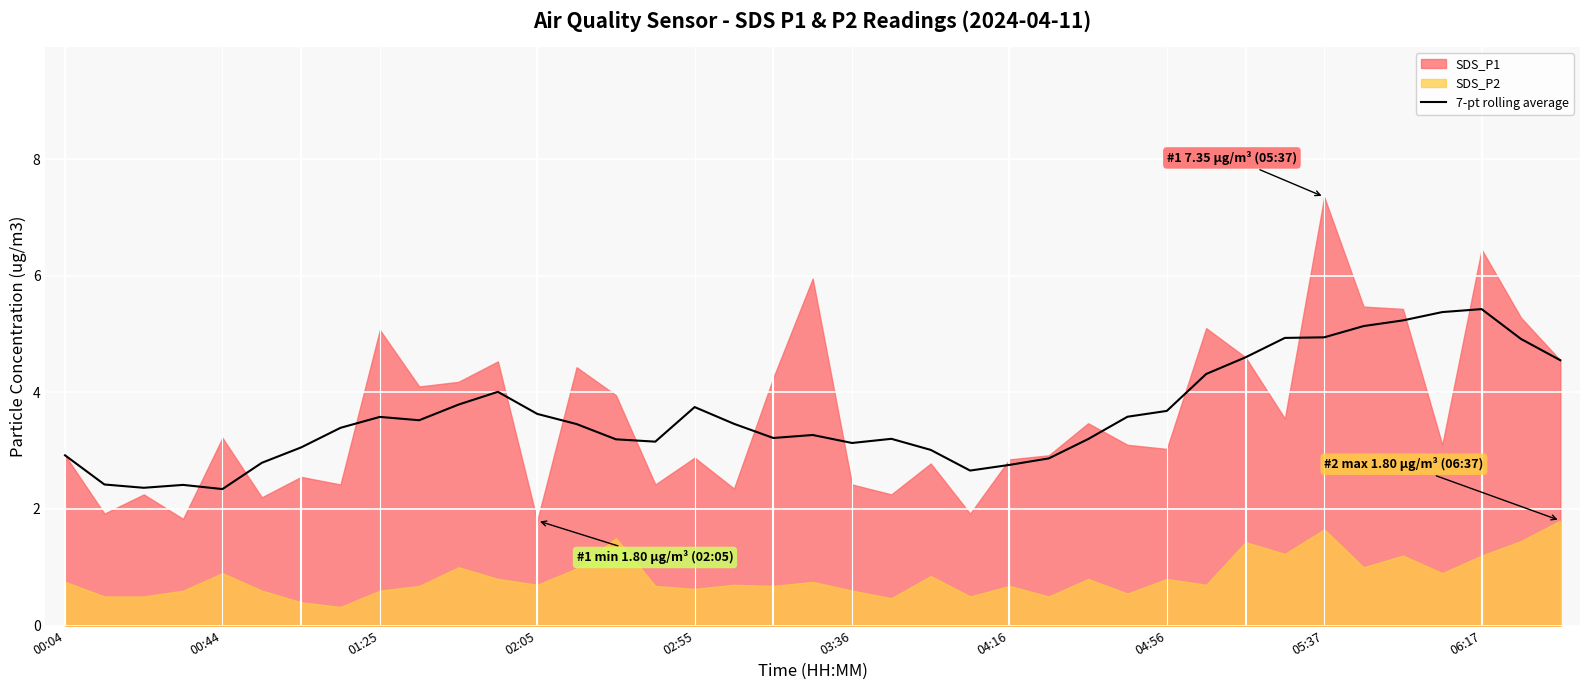

What is the maximum value for 7-pt rolling average?

5.4